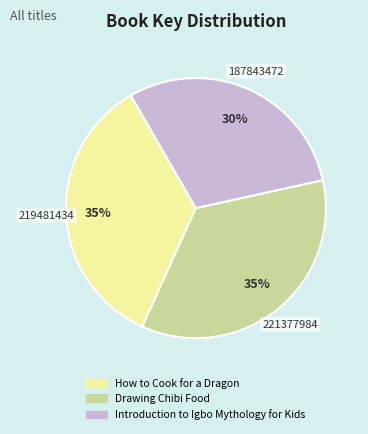

True or false: Introduction to Igbo Mythology for Kids accounts for 30% of the total.

True